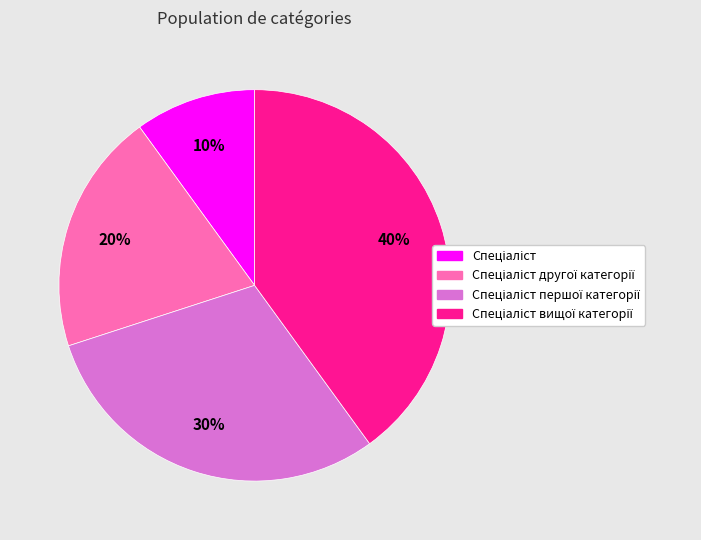

Is there any slice that represents more than half of the pie?

No